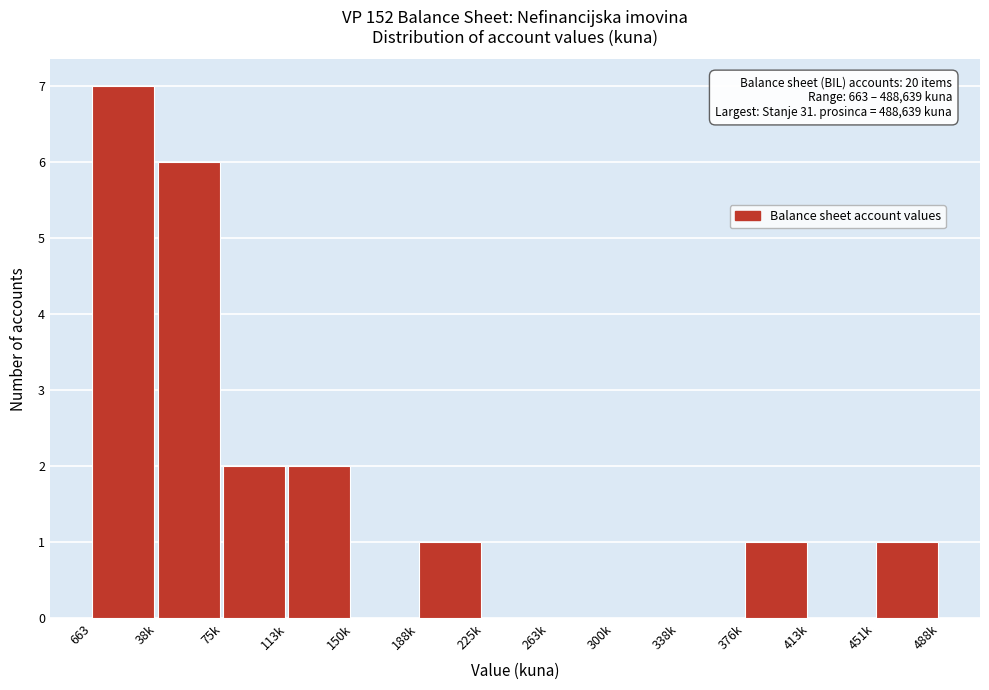

Reading left to right, list all the values displayed in this chart.

663=7	38k=6	75k=2	113k=2	150k=0	188k=1	225k=0	263k=0	300k=0	338k=0	376k=1	413k=0	451k=1